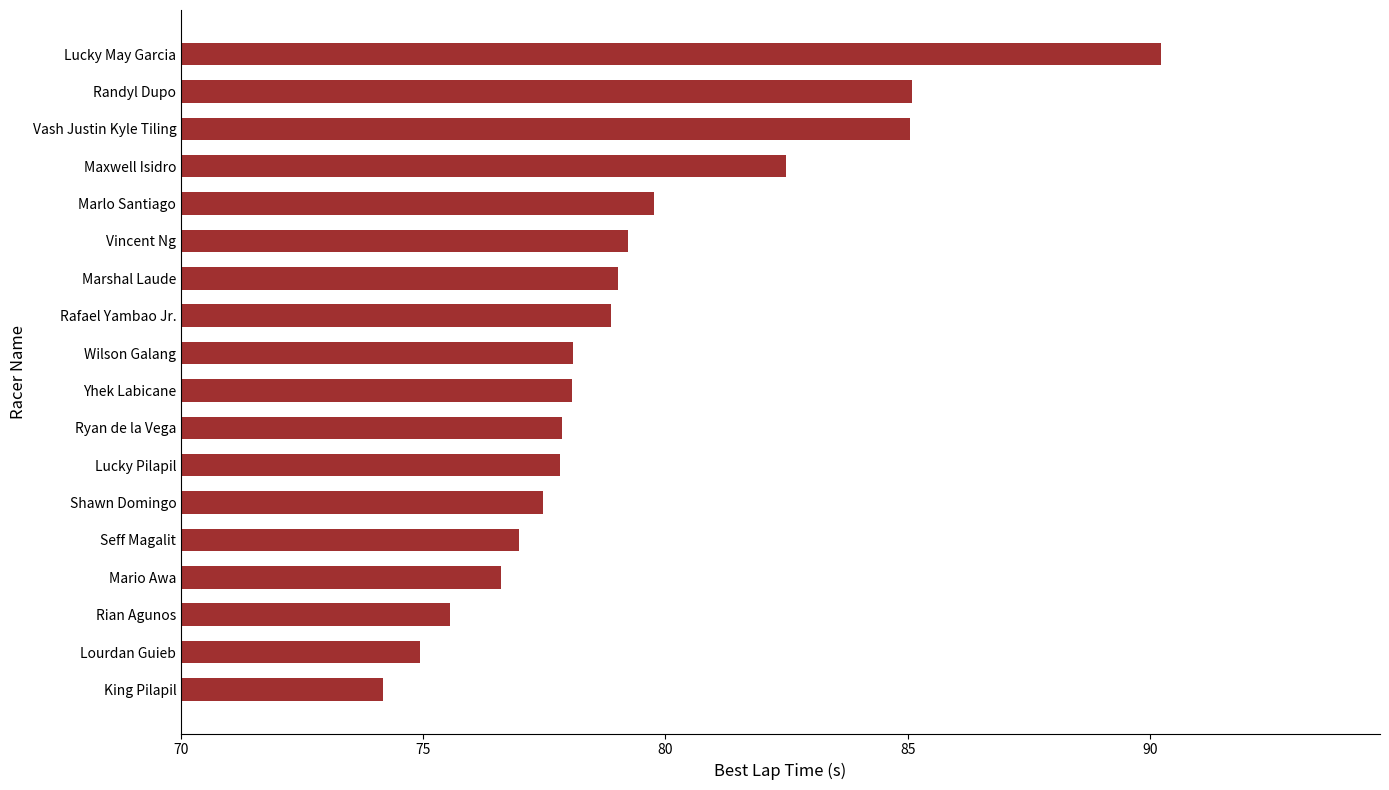

Which has a higher value, Lourdan Guieb or Vash Justin Kyle Tiling?

Vash Justin Kyle Tiling